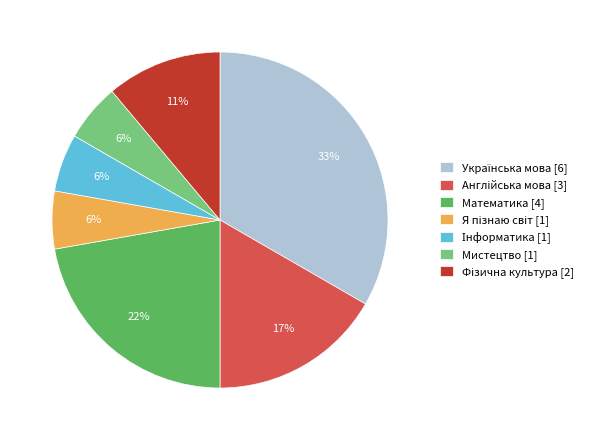

The Мистецтво [1] slice represents 6% of the pie. True or false?

True